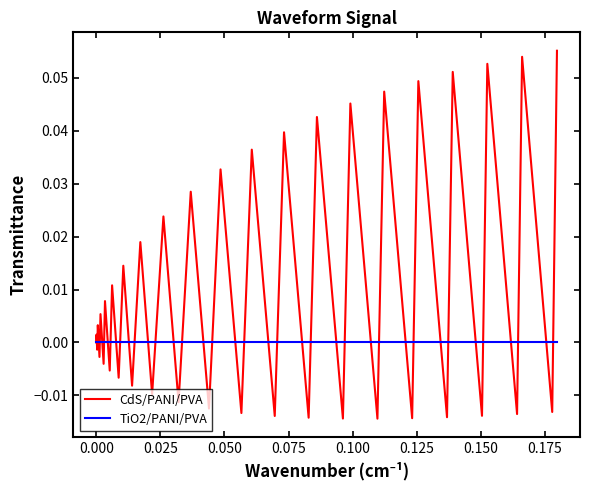

Which series has the largest range (max minus min)?

CdS/PANI/PVA